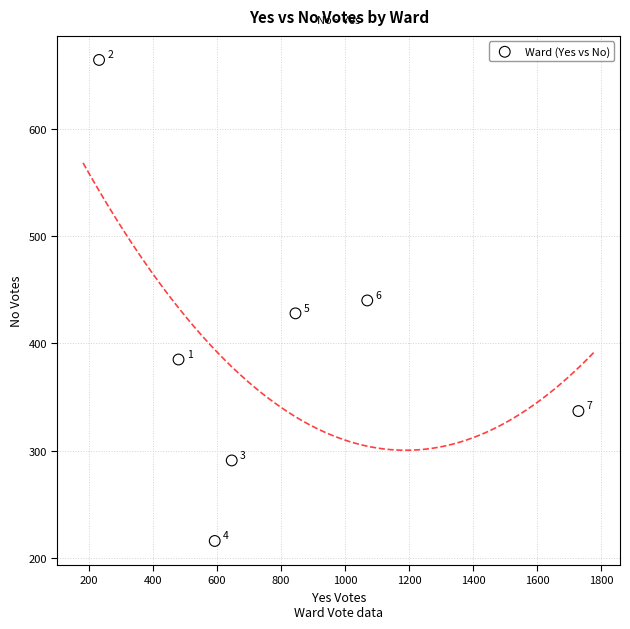

What Y value in the scatter plot is closest to 440?

440